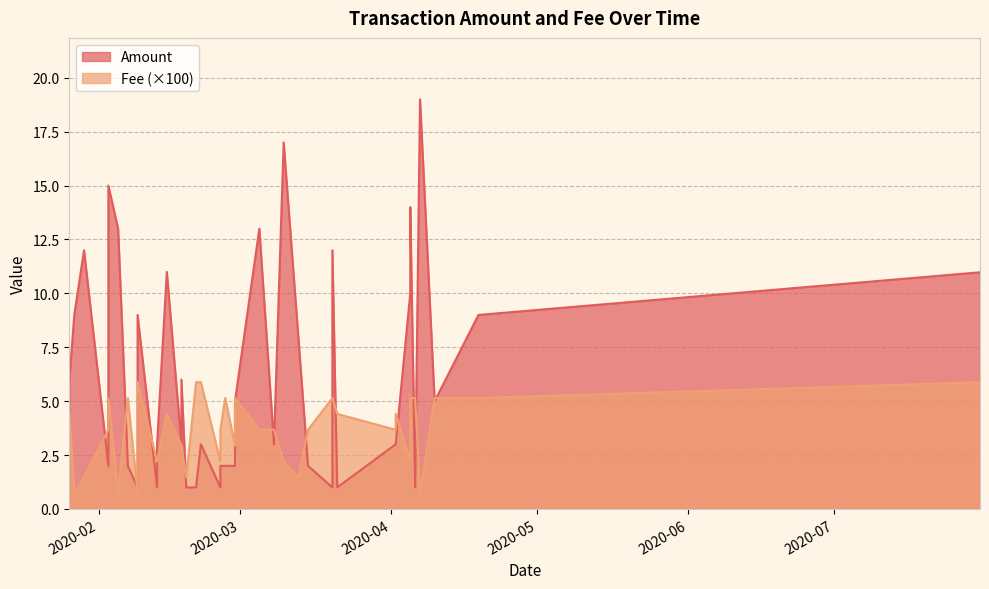

Which series has the widest spread of values?

Amount